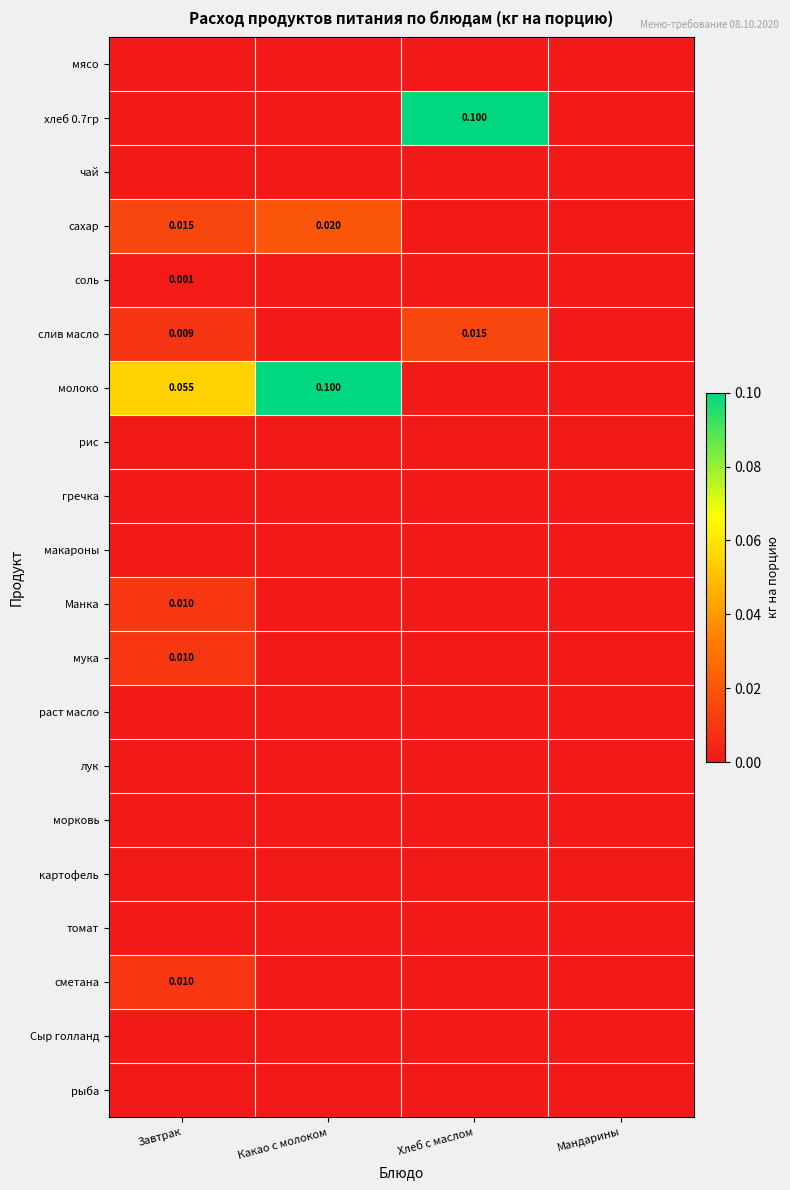

At Завтрак, list the series in order from largest to smallest.

молоко, сахар, Манка, мука, сметана, слив масло, соль, мясо, хлеб 0.7гр, чай, рис, гречка, макароны, раст масло, лук, морковь, картофель, томат, Сыр голланд, рыба